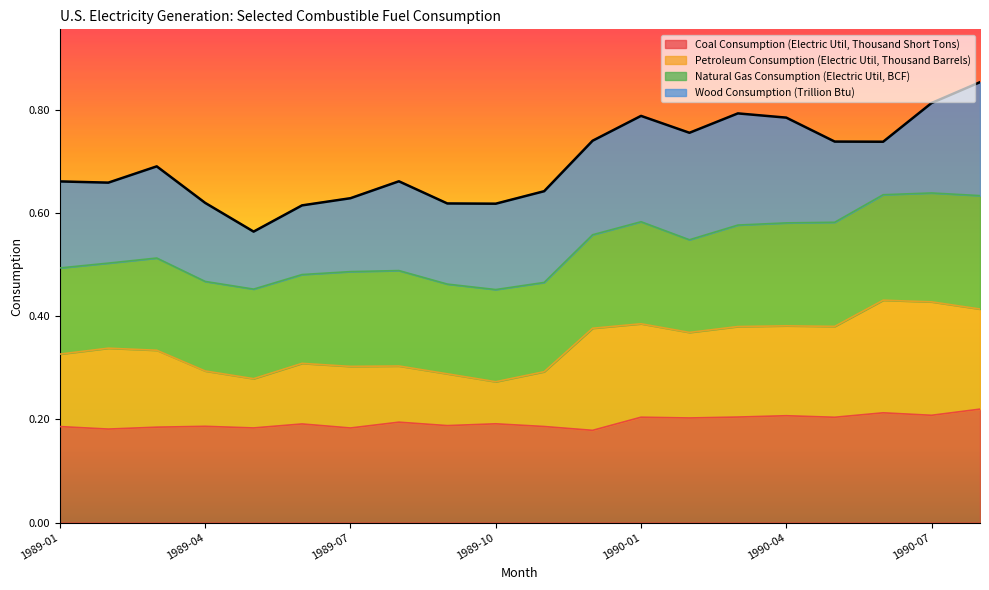

What is the lowest value of the Coal Consumption (Electric Util, Thousand Short Tons) series?

0.2